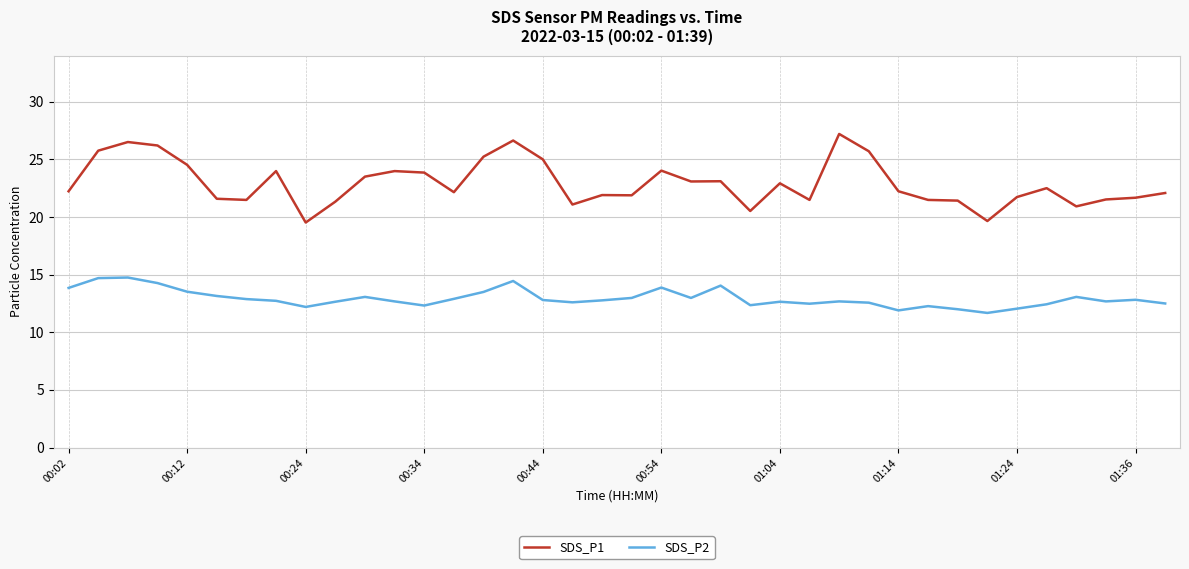

True or false: SDS_P2 and SDS_P1 intersect in this chart.

False